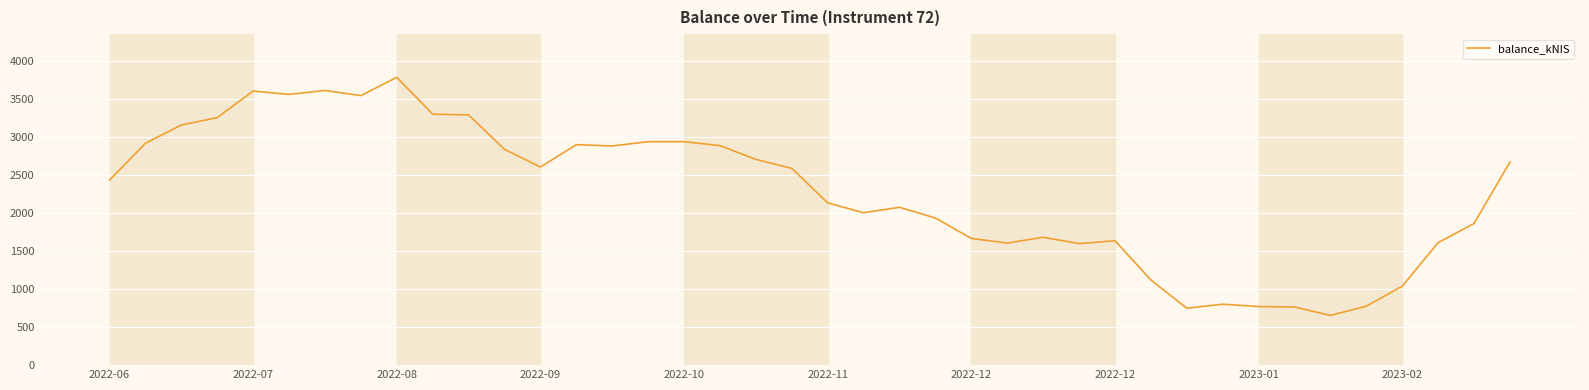

What is the greatest value displayed?

3786.3